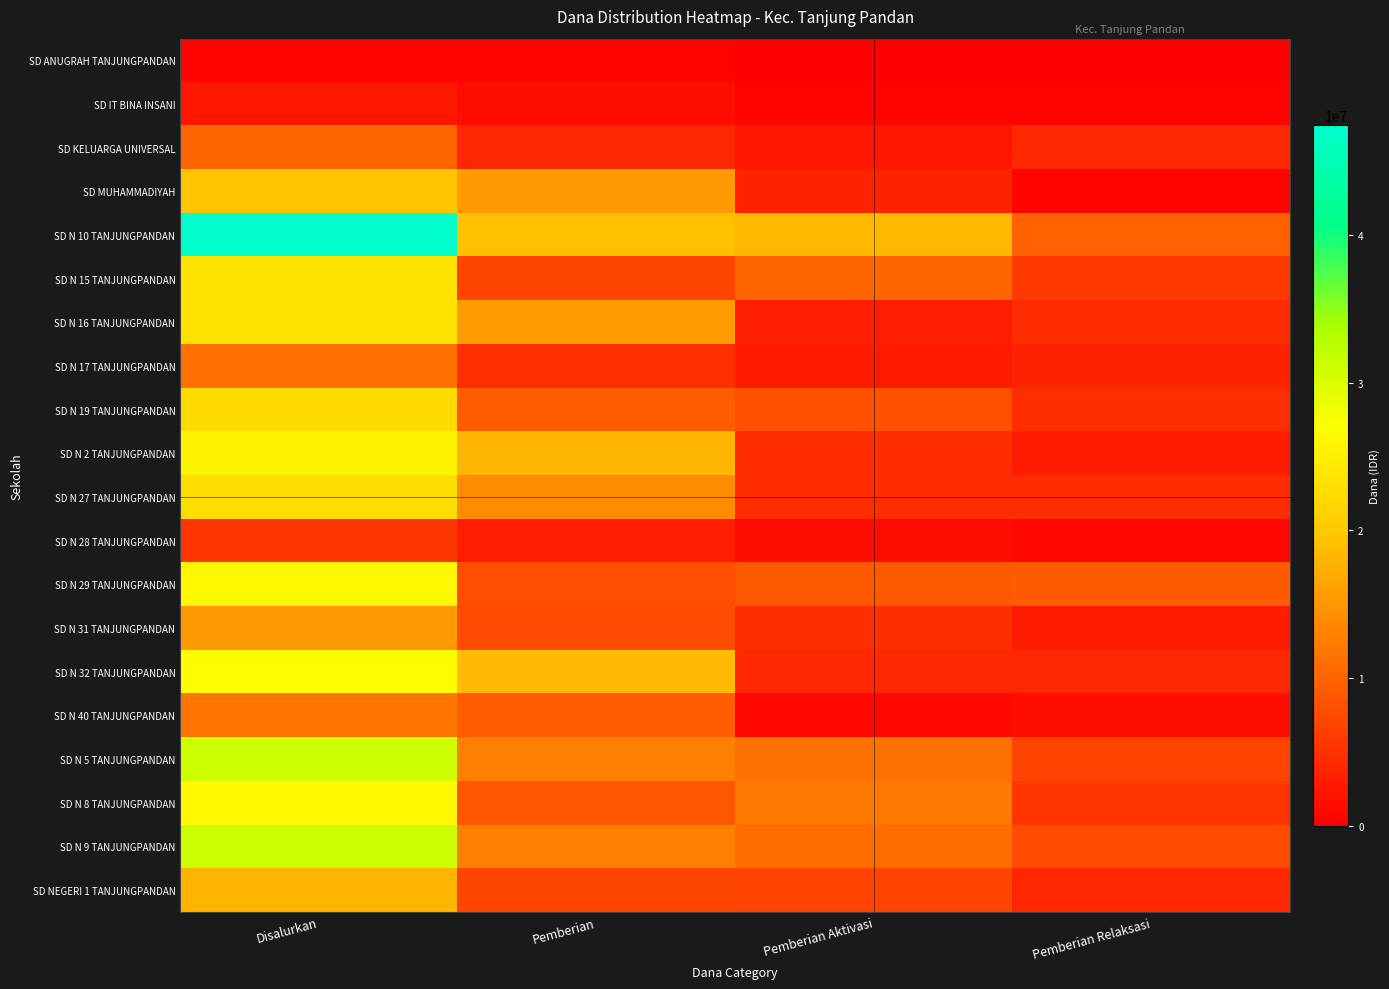

Which series has the largest range (max minus min)?

SD N 10 TANJUNGPANDAN